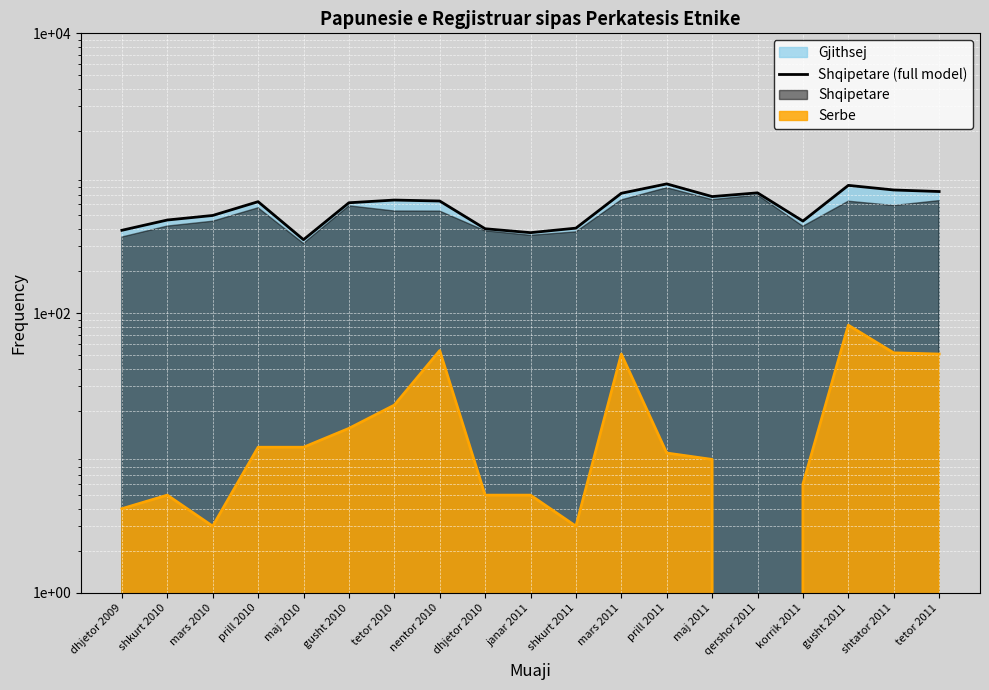

Reading left to right, what are all the values shown in this chart?

dhjetor 2009=391	shkurt 2010=463	mars 2010=499	prill 2010=626	maj 2010=335	gusht 2010=615	tetor 2010=643	nentor 2010=633	dhjetor 2010=401	janar 2011=376	shkurt 2011=405	mars 2011=719	prill 2011=839	maj 2011=681	qershor 2011=724	korrik 2011=455	gusht 2011=819	shtator 2011=759	tetor 2011=740